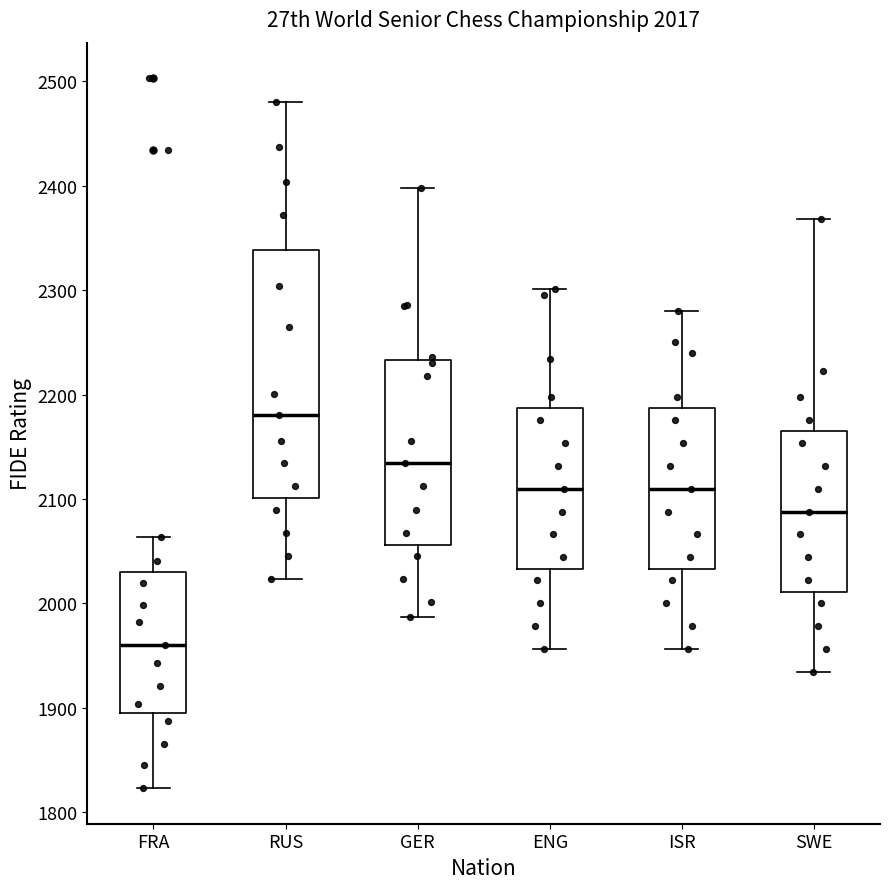

Which box is the tallest, from its lower edge to its upper edge?

RUS